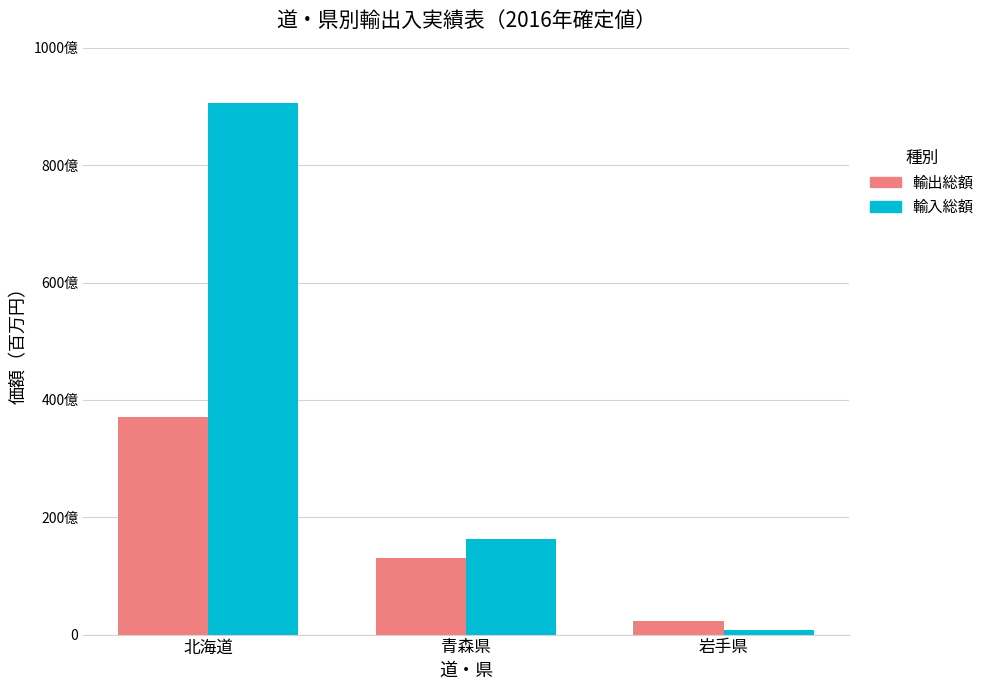

What are all the series names shown in the legend?

輸出総額, 輸入総額